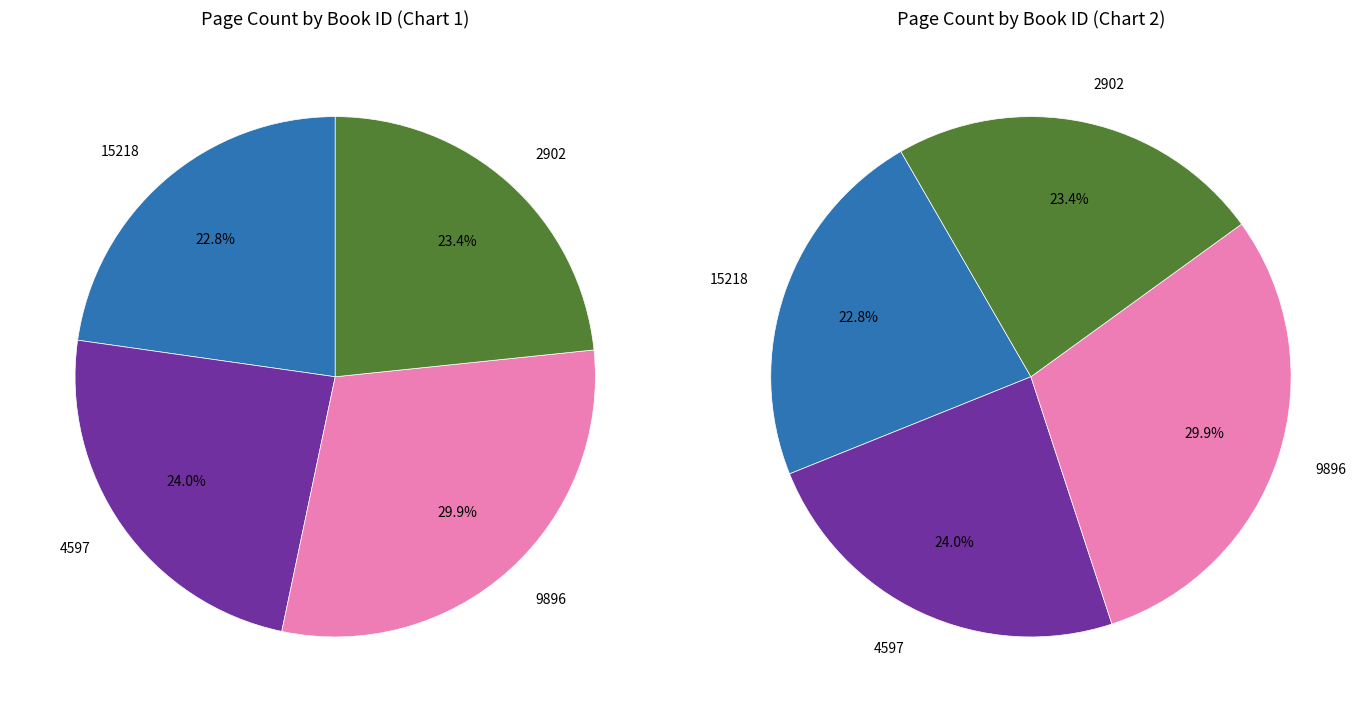

Does 4597 represent more than half of the total?

No